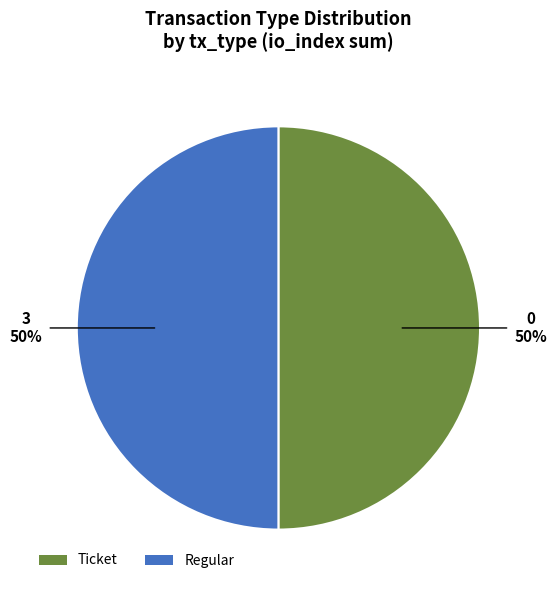

How many slices are in this pie chart?

2